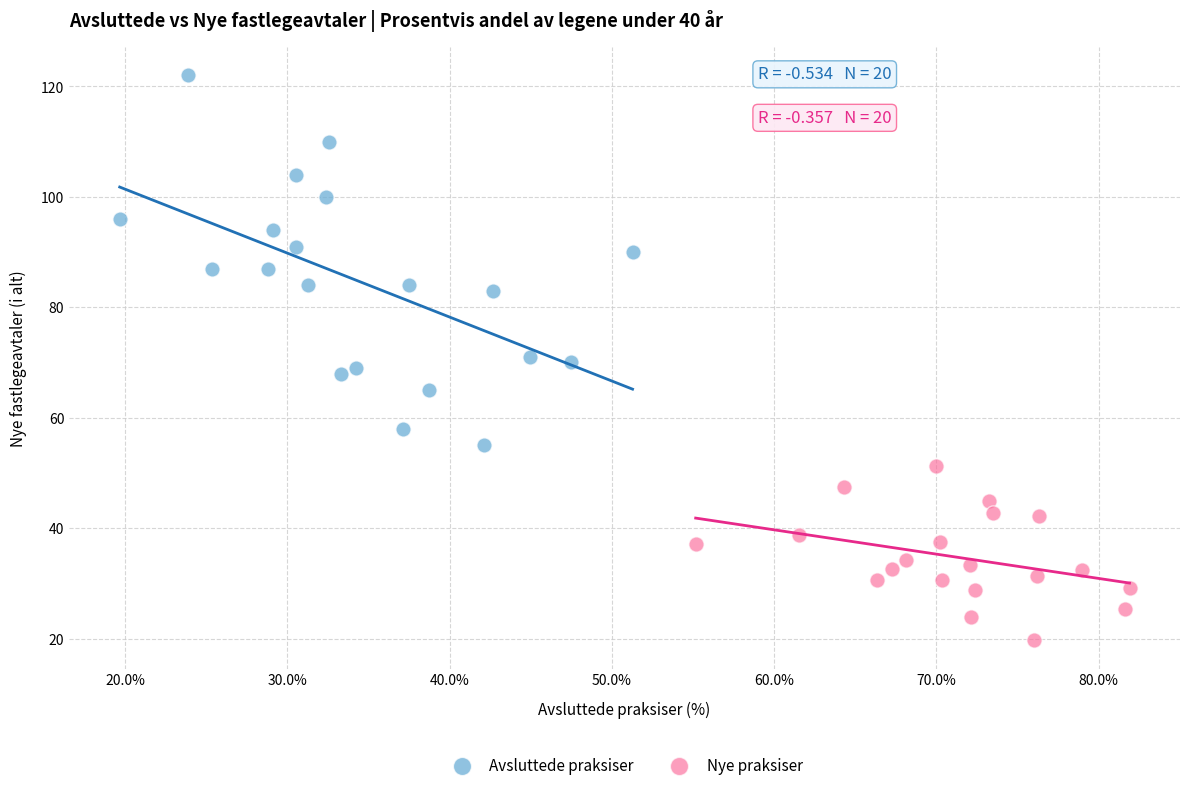

Which series reaches the maximum Y coordinate?

Avsluttede praksiser